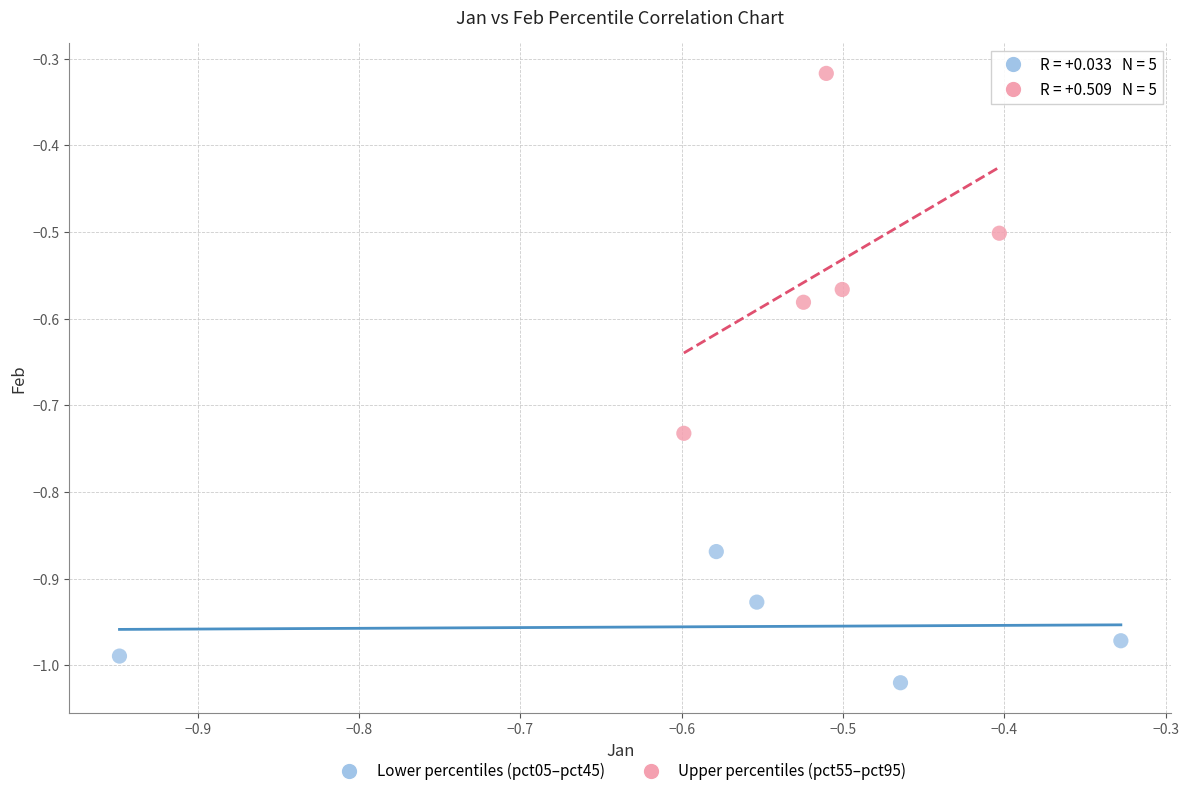

Which series reaches the minimum Y coordinate?

Lower percentiles (pct05–pct45)